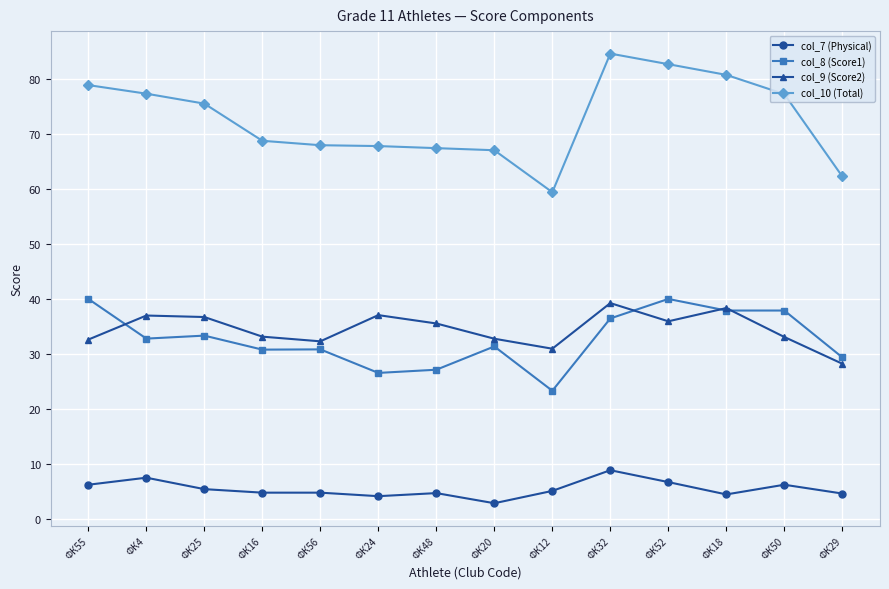

True or false: col_9 (Score2) has more than 0 points higher than both neighbors.

True